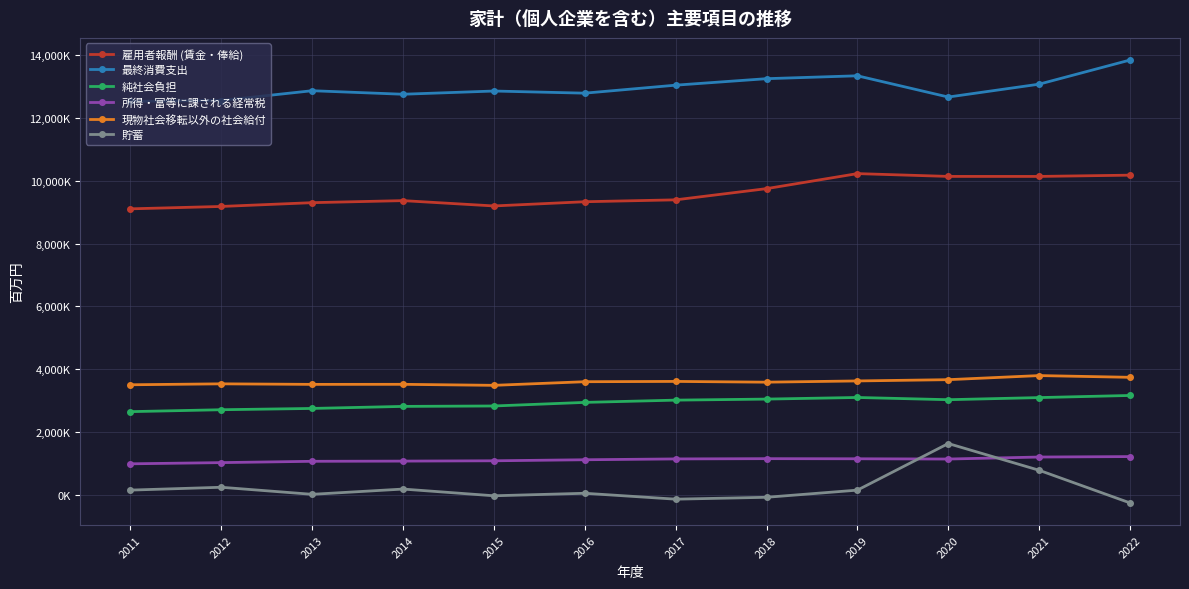

Which series has the largest total across all categories?

最終消費支出